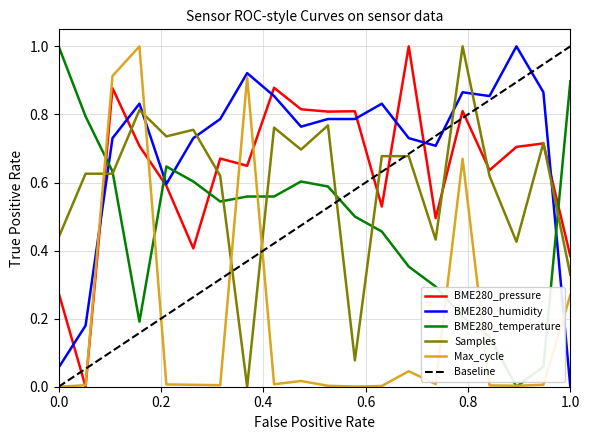

How many series are shown in this chart?

5